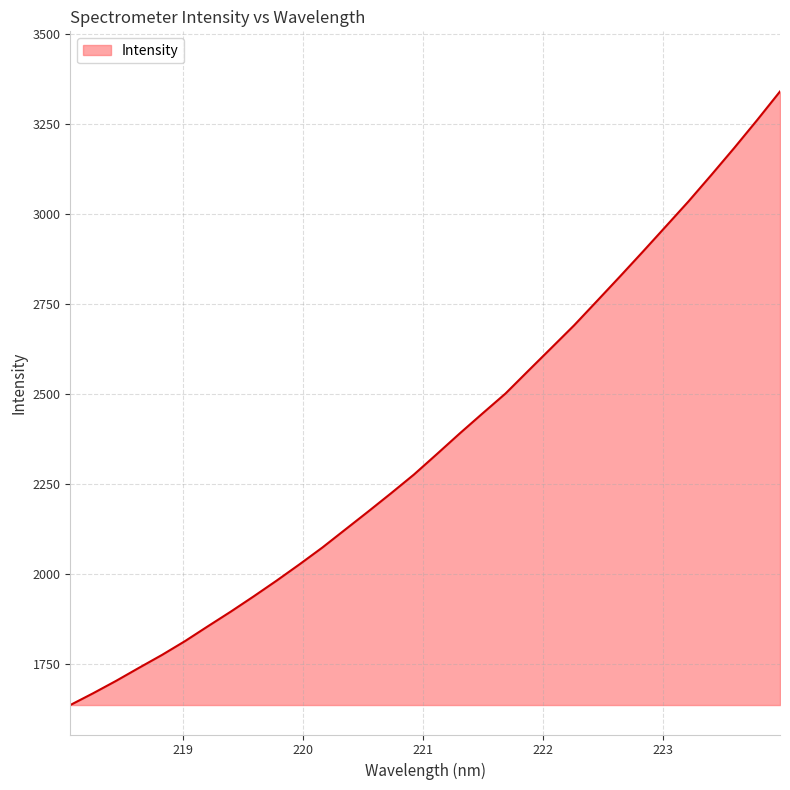

What is the greatest value displayed?

3341.2